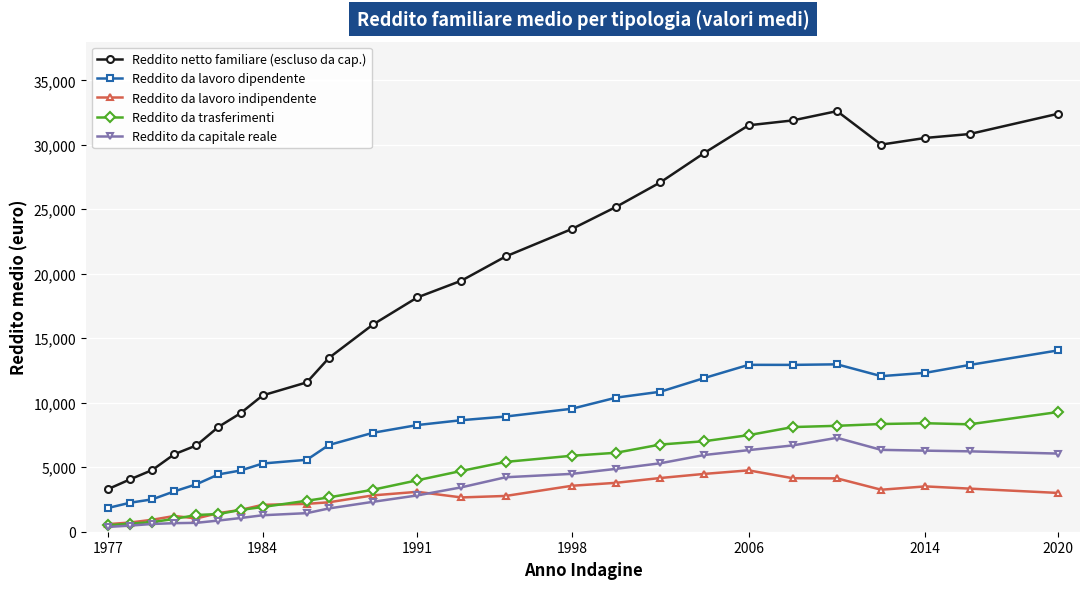

True or false: Reddito da trasferimenti and Reddito da lavoro dipendente intersect in this chart.

False